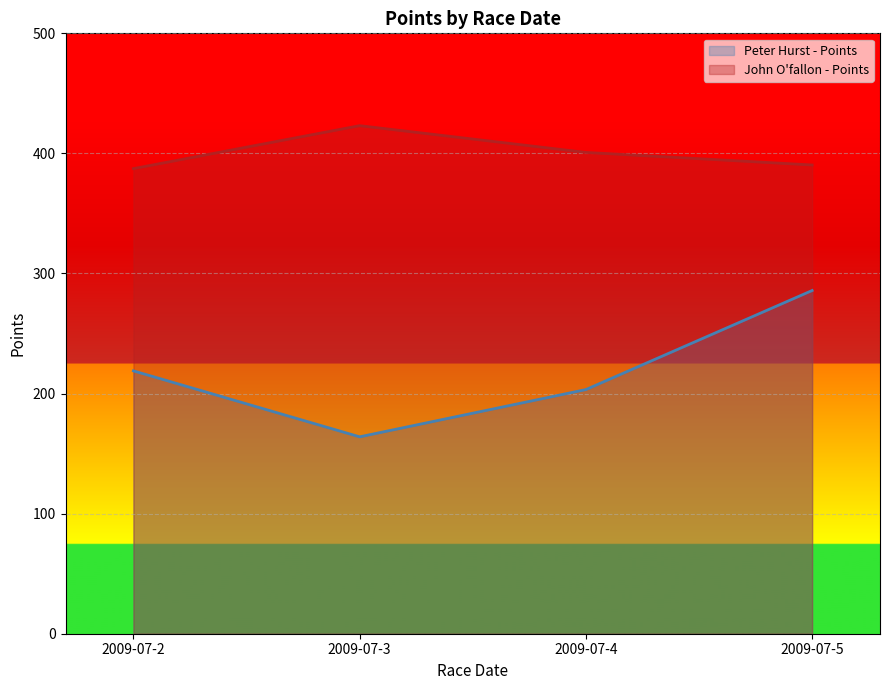

Rank the series by their average value, from lowest to highest.

Peter Hurst - Points, John O'fallon - Points